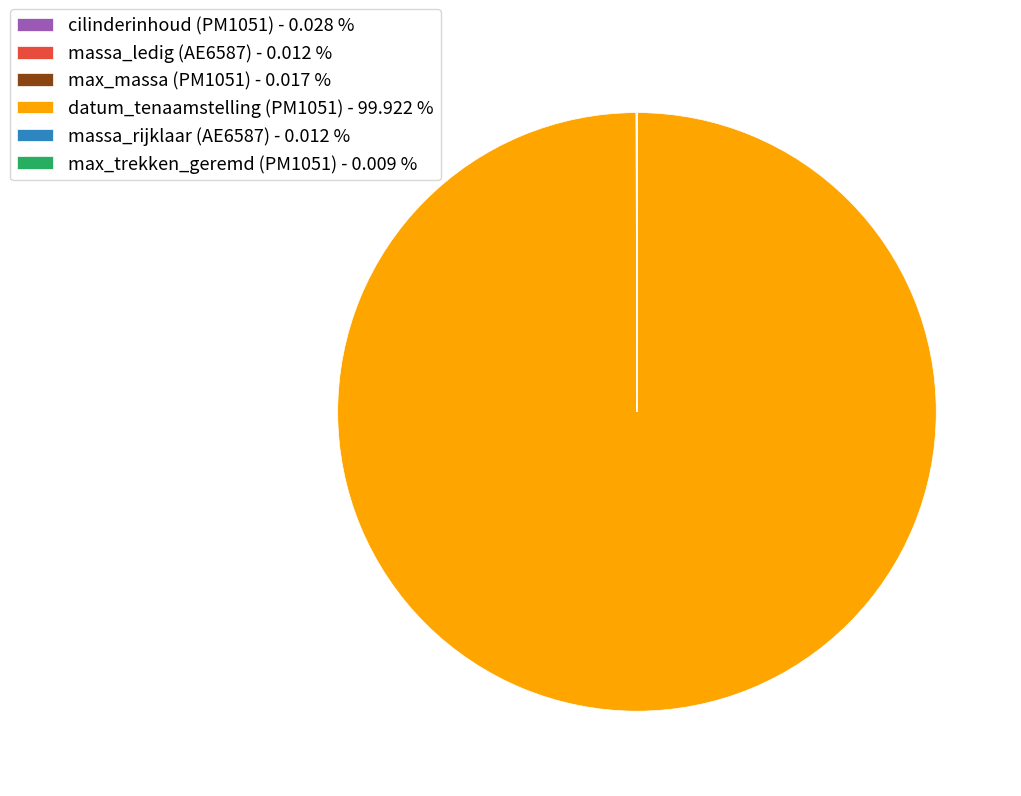

Which slice is the largest?

datum_tenaamstelling (PM1051) - 99.922 %